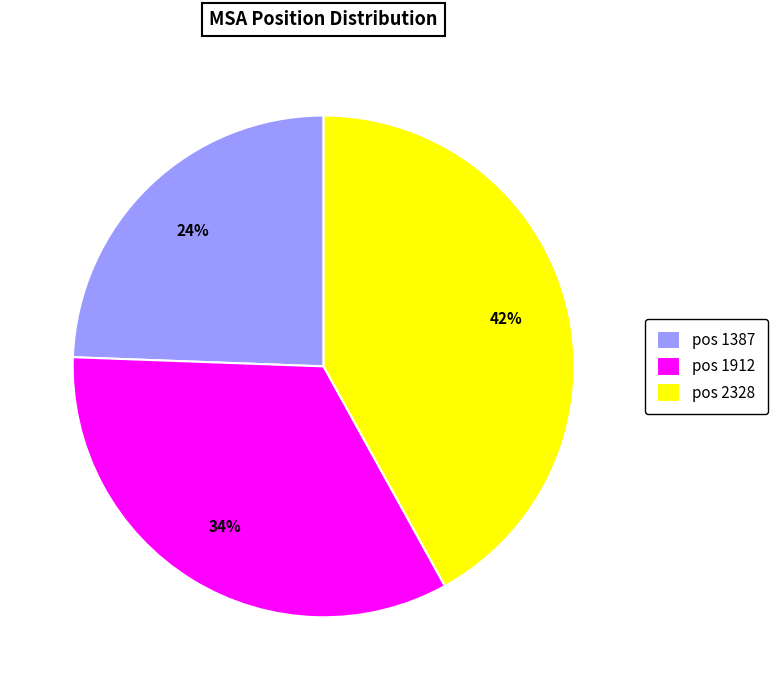

How many slices are in this pie chart?

3